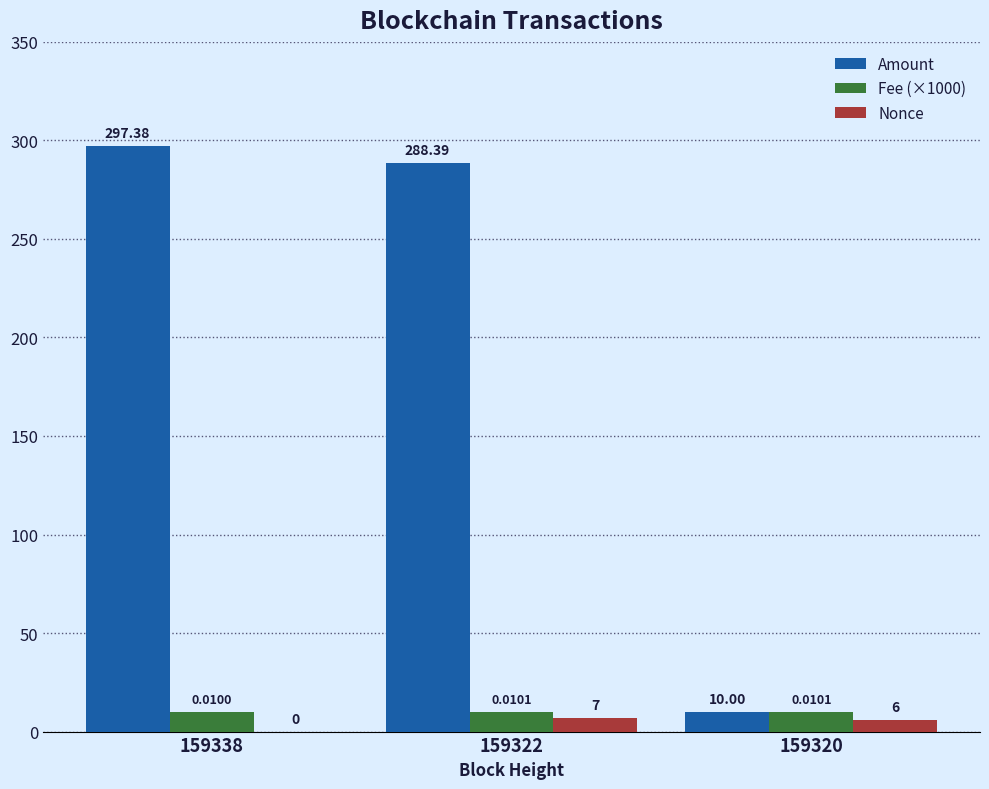

What is the spread (max minus min) of values at 159322?

281.4